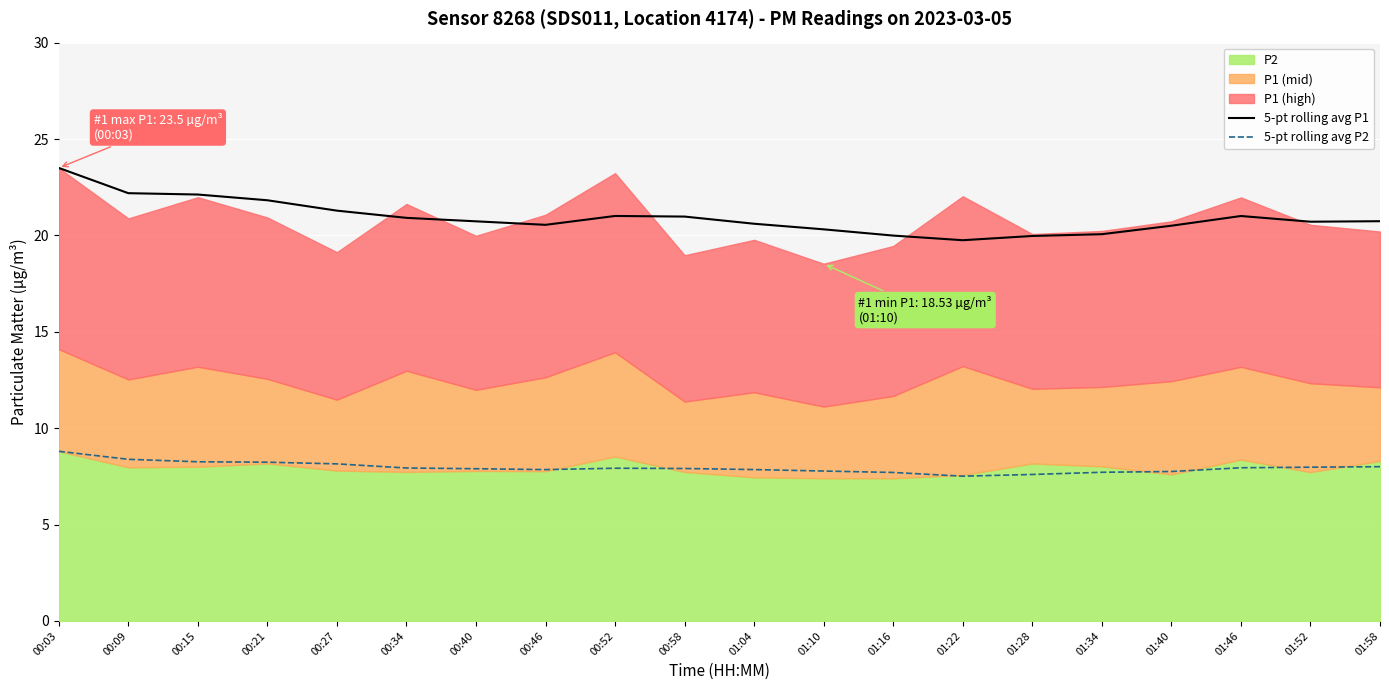

What is the label of the 3rd point from the left?

00:15